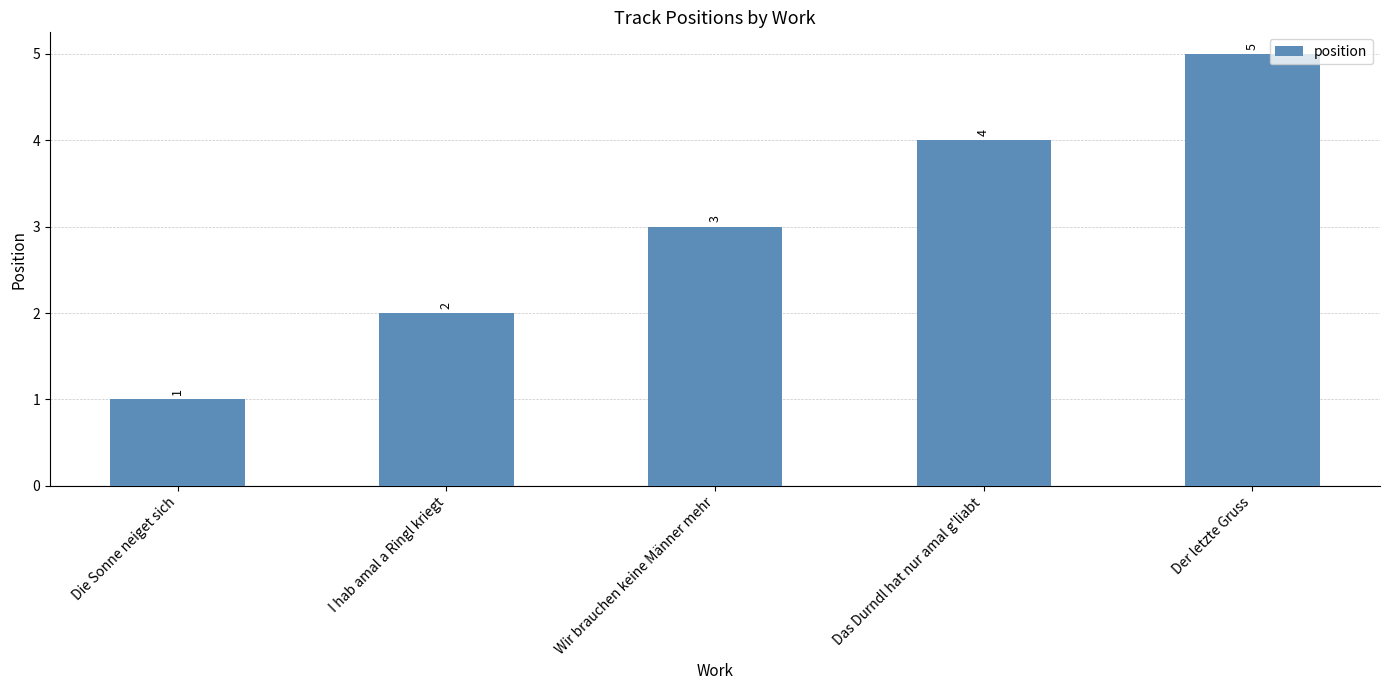

List the labels in order of value, largest first.

Der letzte Gruss, Das Durndl hat nur amal g'liabt, Wir brauchen keine Männer mehr, I hab amal a Ringl kriegt, Die Sonne neiget sich